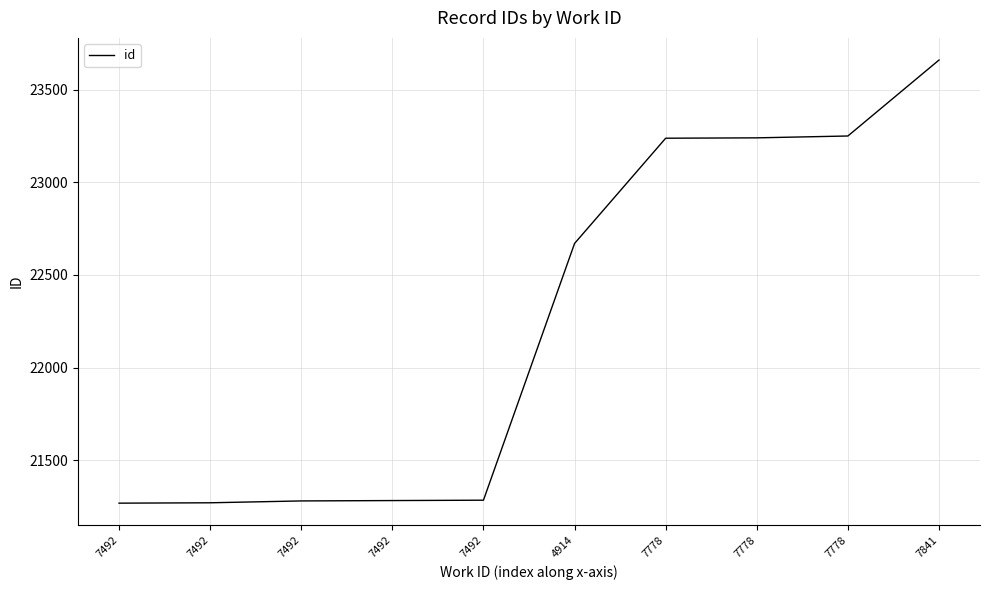

How many lines are shown in the chart?

1